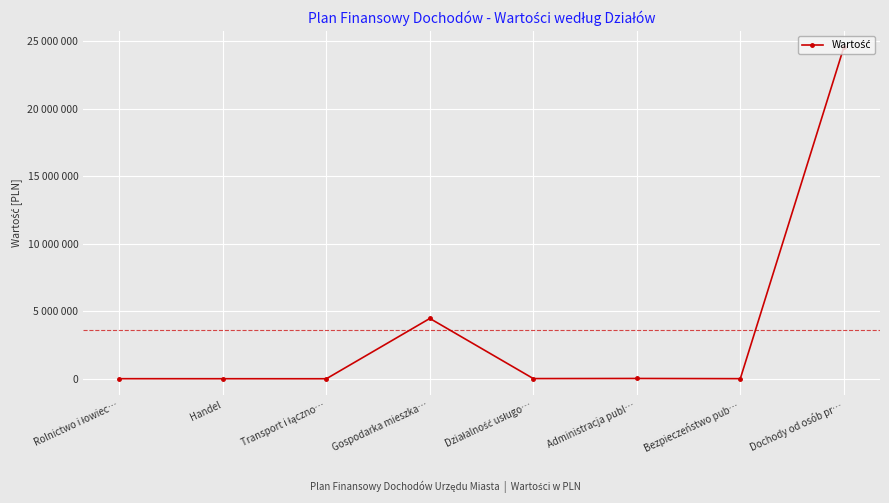

Rank the categories by value from lowest to highest.

Transport i łączno…, Handel, Rolnictwo i łowiec…, Bezpieczeństwo pub…, Działalność usługo…, Administracja publ…, Gospodarka mieszka…, Dochody od osób pr…